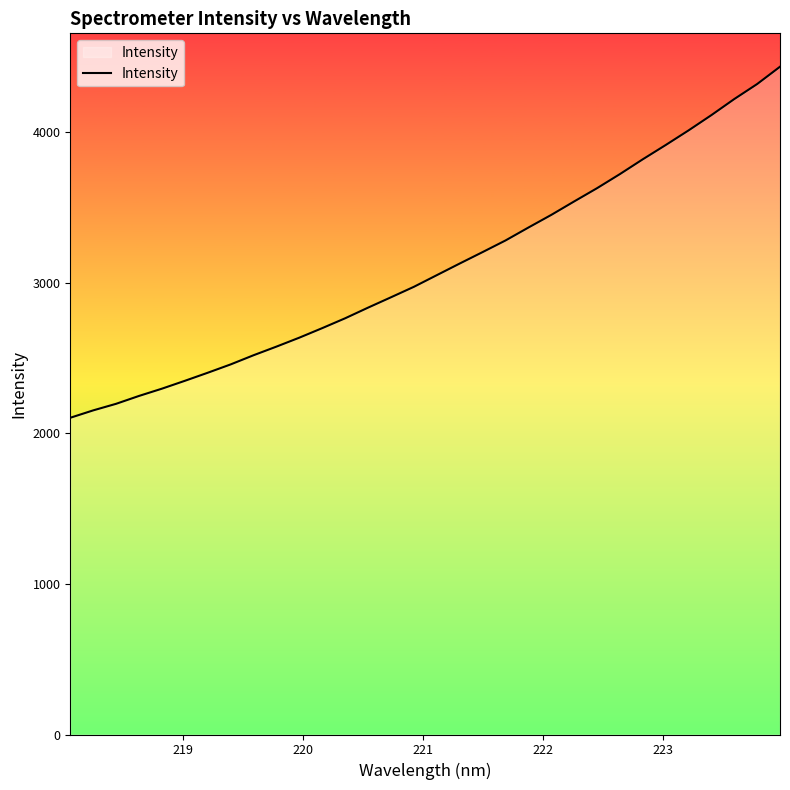

What is the difference between the maximum and minimum values?

2332.4